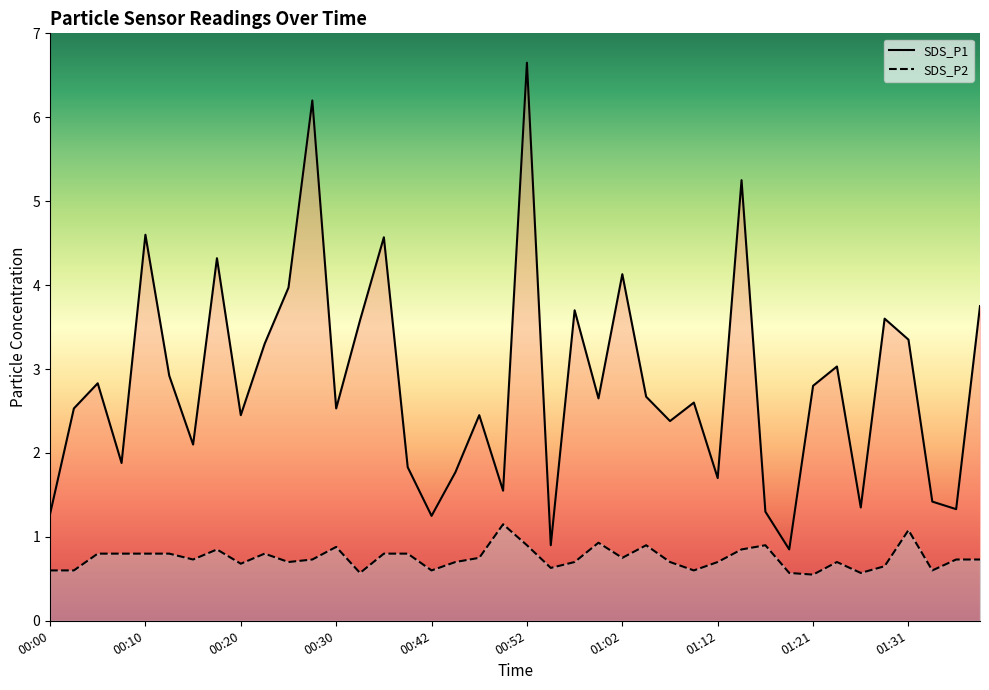

What position from the left is 01:19?

32